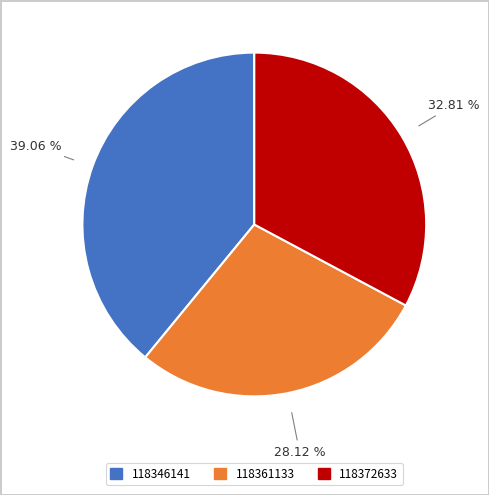

What percentage do 118372633 and 118346141 together represent?

71.9%